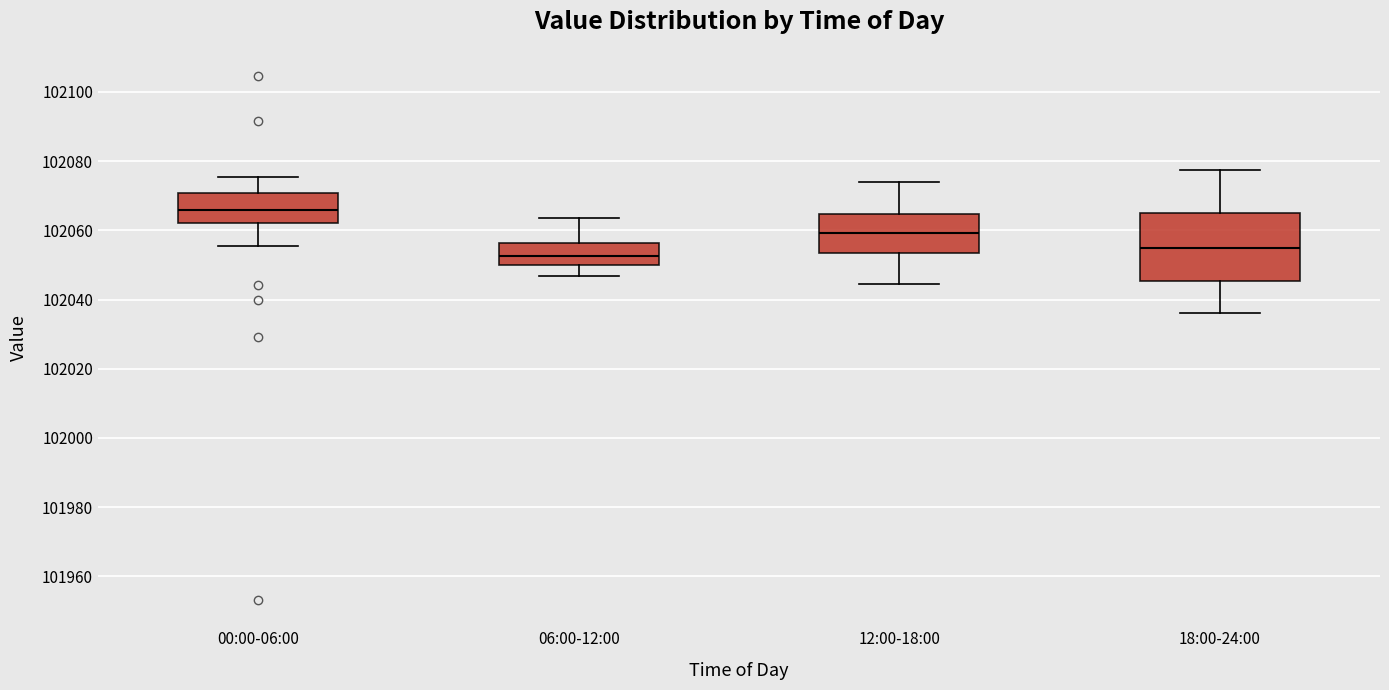

Which box's median line is the highest?

00:00-06:00